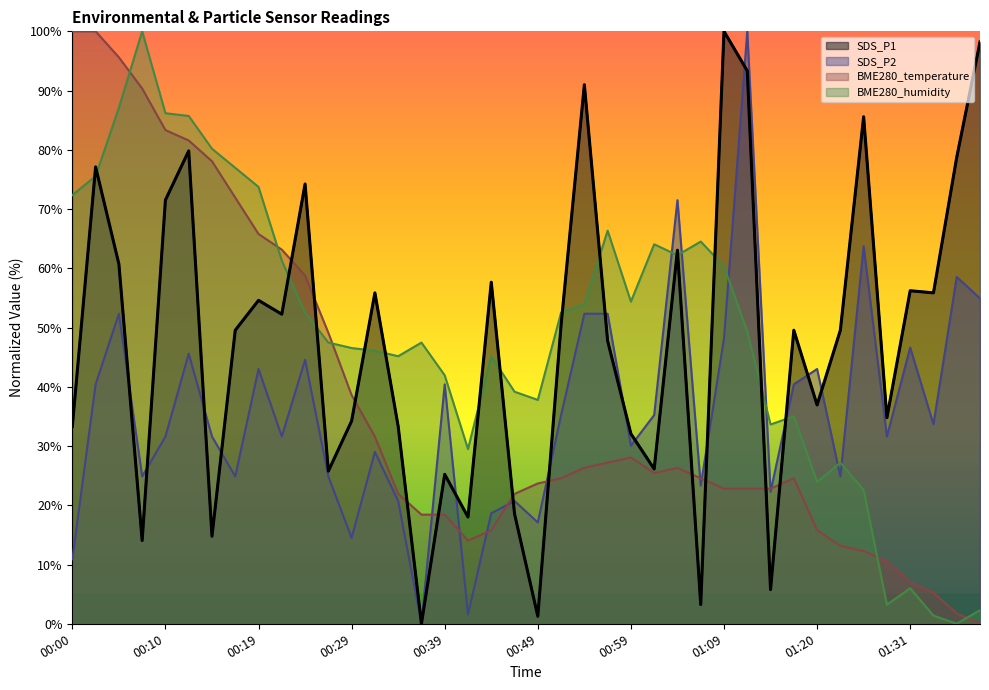

What position from the left is 00:37?

16